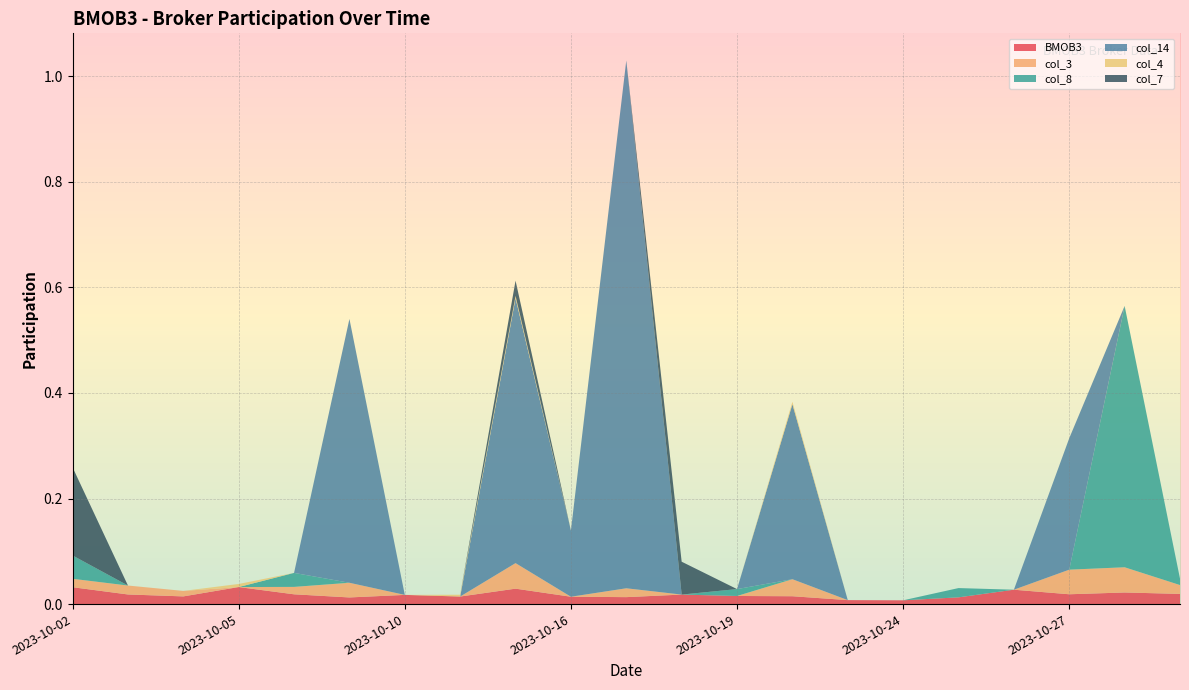

Reading left to right, extract all data points from this chart.

BMOB3: 2023-10-02=0.0	2023-10-03=0.0	2023-10-04=0.0	2023-10-05=0.0	2023-10-06=0.0	2023-10-09=0.0	2023-10-10=0.0	2023-10-11=0.0	2023-10-13=0.0	2023-10-16=0.0	2023-10-17=0.0	2023-10-18=0.0	2023-10-19=0.0	2023-10-20=0.0	2023-10-23=0.0	2023-10-24=0.0	2023-10-25=0.0	2023-10-26=0.0	2023-10-27=0.0	2023-10-30=0.0	2023-10-31=0.0
col_3: 2023-10-02=0.0	2023-10-03=0.0	2023-10-04=0.0	2023-10-05=0.0	2023-10-06=0.0	2023-10-09=0.0	2023-10-10=0.0	2023-10-11=0.0	2023-10-13=0.0	2023-10-16=0.0	2023-10-17=0.0	2023-10-18=0.0	2023-10-19=0.0	2023-10-20=0.0	2023-10-23=0.0	2023-10-24=0.0	2023-10-25=0.0	2023-10-26=0.0	2023-10-27=0.0	2023-10-30=0.0	2023-10-31=0.0
col_8: 2023-10-02=0.0	2023-10-03=0.0	2023-10-04=0.0	2023-10-05=0.0	2023-10-06=0.0	2023-10-09=0.0	2023-10-10=0.0	2023-10-11=0.0	2023-10-13=0.0	2023-10-16=0.0	2023-10-17=0.0	2023-10-18=0.0	2023-10-19=0.0	2023-10-20=0.0	2023-10-23=0.0	2023-10-24=0.0	2023-10-25=0.0	2023-10-26=0.0	2023-10-27=0.0	2023-10-30=0.5	2023-10-31=0.0
col_14: 2023-10-02=0.0	2023-10-03=0.0	2023-10-04=0.0	2023-10-05=0.0	2023-10-06=0.0	2023-10-09=0.5	2023-10-10=0.0	2023-10-11=0.0	2023-10-13=0.5	2023-10-16=0.1	2023-10-17=1.0	2023-10-18=0.0	2023-10-19=0.0	2023-10-20=0.3	2023-10-23=0.0	2023-10-24=0.0	2023-10-25=0.0	2023-10-26=0.0	2023-10-27=0.2	2023-10-30=0.0	2023-10-31=0.0
col_4: 2023-10-02=0.0	2023-10-03=0.0	2023-10-04=0.0	2023-10-05=0.0	2023-10-06=0.0	2023-10-09=0.0	2023-10-10=0.0	2023-10-11=0.0	2023-10-13=0.0	2023-10-16=0.0	2023-10-17=0.0	2023-10-18=0.0	2023-10-19=0.0	2023-10-20=0.0	2023-10-23=0.0	2023-10-24=0.0	2023-10-25=0.0	2023-10-26=0.0	2023-10-27=0.0	2023-10-30=0.0	2023-10-31=0.0
col_7: 2023-10-02=0.2	2023-10-03=0.0	2023-10-04=0.0	2023-10-05=0.0	2023-10-06=0.0	2023-10-09=0.0	2023-10-10=0.0	2023-10-11=0.0	2023-10-13=0.0	2023-10-16=0.0	2023-10-17=0.0	2023-10-18=0.1	2023-10-19=0.0	2023-10-20=0.0	2023-10-23=0.0	2023-10-24=0.0	2023-10-25=0.0	2023-10-26=0.0	2023-10-27=0.0	2023-10-30=0.0	2023-10-31=0.0